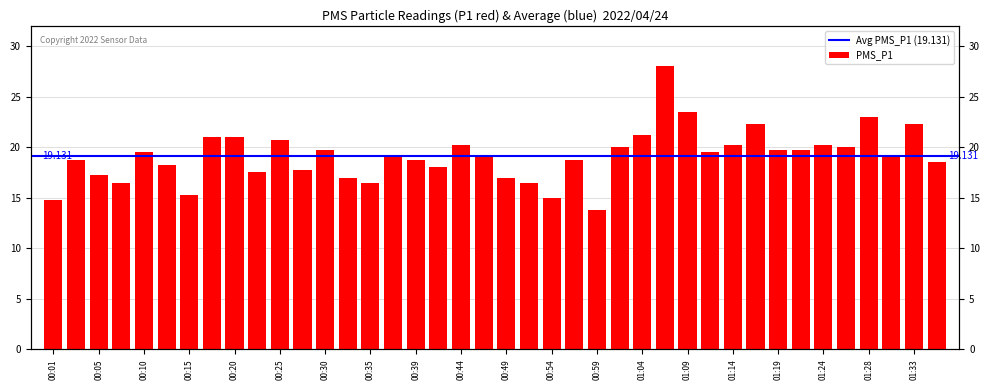

What is the greatest value displayed?

28.0